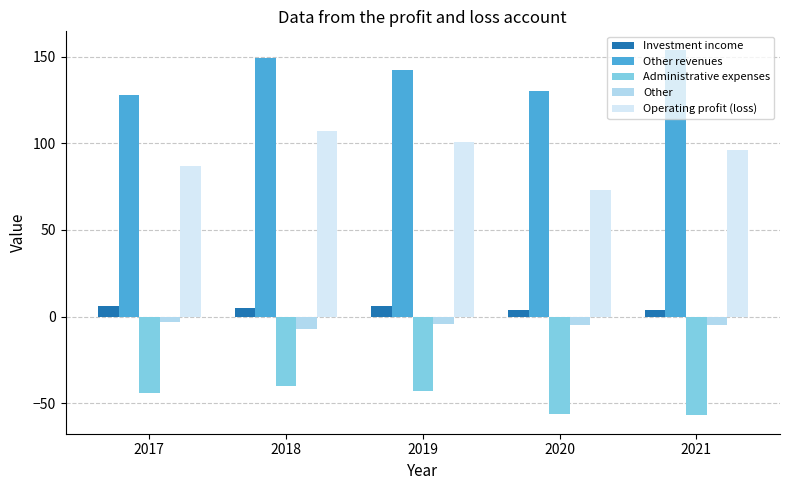

What is the sum of all Other revenues values?

703